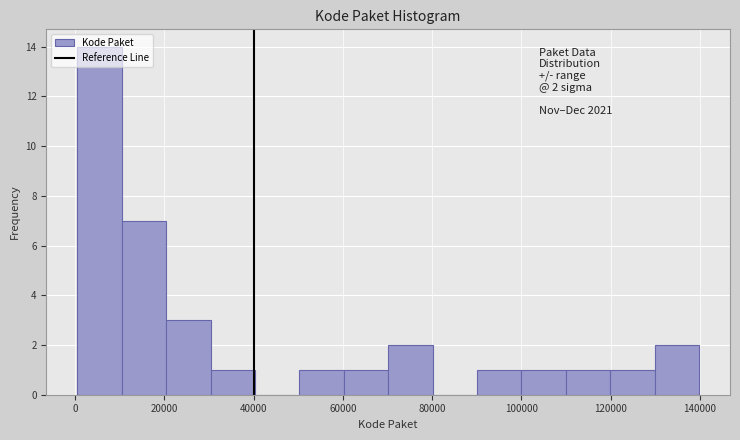

Which range on the x-axis has the tallest bar?

0 to 10000